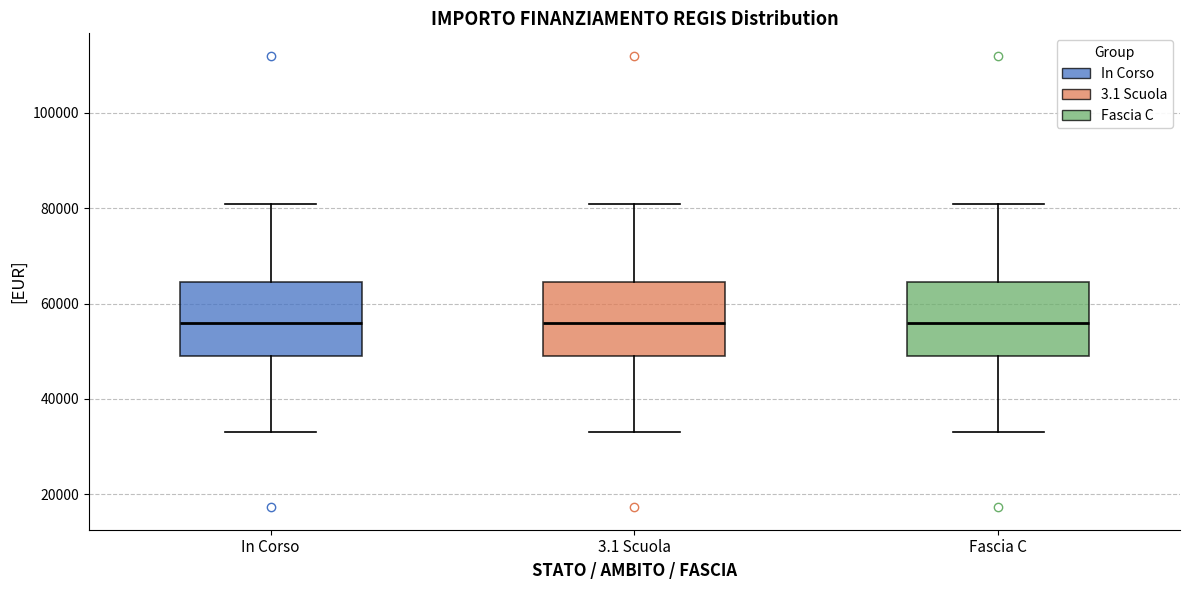

Reading left to right, read every box against the y-axis: the position of its median line, the range the box covers, and the ends of its whiskers. The values are not printed on the chart, so give them approximately, as read against the axis.

In Corso: median 56000, box 50000 to 64000, whiskers 32000 to 80000
3.1 Scuola: median 56000, box 50000 to 64000, whiskers 32000 to 80000
Fascia C: median 56000, box 50000 to 64000, whiskers 32000 to 80000